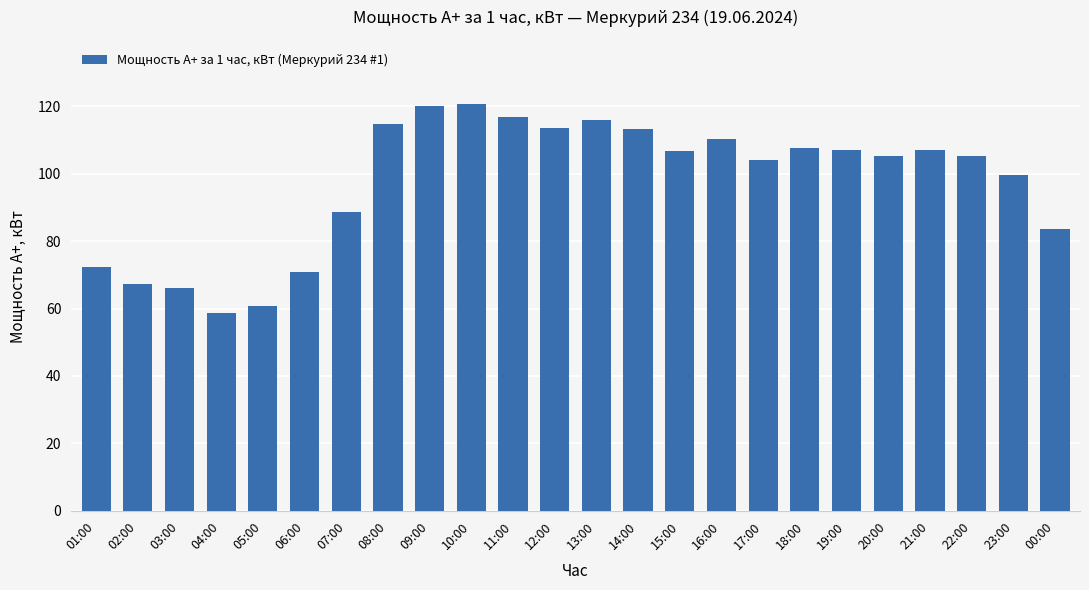

What is the label of the 14th bar from the left?

14:00